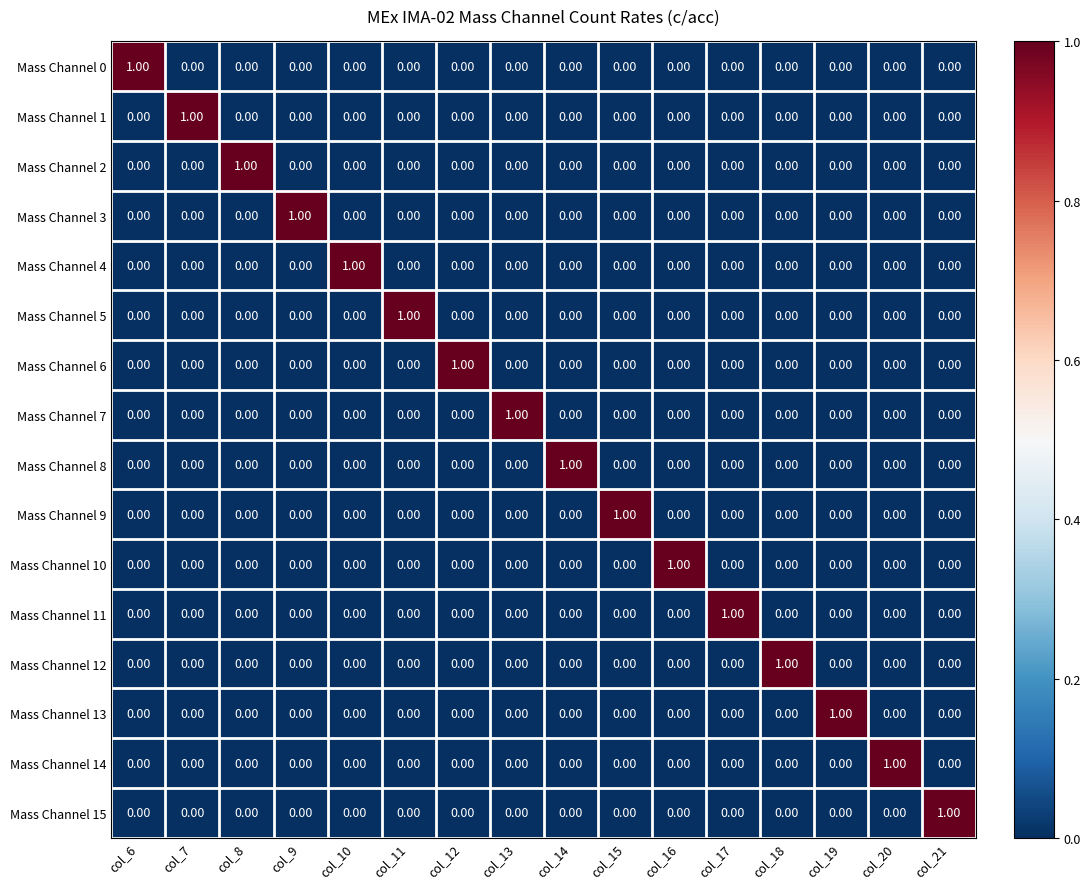

Reading right to left, what are all the values shown in this chart?

Mass Channel 0: col_21=0	col_20=0	col_19=0	col_18=0	col_17=0	col_16=0	col_15=0	col_14=0	col_13=0	col_12=0	col_11=0	col_10=0	col_9=0	col_8=0	col_7=0	col_6=1
Mass Channel 1: col_21=0	col_20=0	col_19=0	col_18=0	col_17=0	col_16=0	col_15=0	col_14=0	col_13=0	col_12=0	col_11=0	col_10=0	col_9=0	col_8=0	col_7=1	col_6=0
Mass Channel 2: col_21=0	col_20=0	col_19=0	col_18=0	col_17=0	col_16=0	col_15=0	col_14=0	col_13=0	col_12=0	col_11=0	col_10=0	col_9=0	col_8=1	col_7=0	col_6=0
Mass Channel 3: col_21=0	col_20=0	col_19=0	col_18=0	col_17=0	col_16=0	col_15=0	col_14=0	col_13=0	col_12=0	col_11=0	col_10=0	col_9=1	col_8=0	col_7=0	col_6=0
Mass Channel 4: col_21=0	col_20=0	col_19=0	col_18=0	col_17=0	col_16=0	col_15=0	col_14=0	col_13=0	col_12=0	col_11=0	col_10=1	col_9=0	col_8=0	col_7=0	col_6=0
Mass Channel 5: col_21=0	col_20=0	col_19=0	col_18=0	col_17=0	col_16=0	col_15=0	col_14=0	col_13=0	col_12=0	col_11=1	col_10=0	col_9=0	col_8=0	col_7=0	col_6=0
Mass Channel 6: col_21=0	col_20=0	col_19=0	col_18=0	col_17=0	col_16=0	col_15=0	col_14=0	col_13=0	col_12=1	col_11=0	col_10=0	col_9=0	col_8=0	col_7=0	col_6=0
Mass Channel 7: col_21=0	col_20=0	col_19=0	col_18=0	col_17=0	col_16=0	col_15=0	col_14=0	col_13=1	col_12=0	col_11=0	col_10=0	col_9=0	col_8=0	col_7=0	col_6=0
Mass Channel 8: col_21=0	col_20=0	col_19=0	col_18=0	col_17=0	col_16=0	col_15=0	col_14=1	col_13=0	col_12=0	col_11=0	col_10=0	col_9=0	col_8=0	col_7=0	col_6=0
Mass Channel 9: col_21=0	col_20=0	col_19=0	col_18=0	col_17=0	col_16=0	col_15=1	col_14=0	col_13=0	col_12=0	col_11=0	col_10=0	col_9=0	col_8=0	col_7=0	col_6=0
Mass Channel 10: col_21=0	col_20=0	col_19=0	col_18=0	col_17=0	col_16=1	col_15=0	col_14=0	col_13=0	col_12=0	col_11=0	col_10=0	col_9=0	col_8=0	col_7=0	col_6=0
Mass Channel 11: col_21=0	col_20=0	col_19=0	col_18=0	col_17=1	col_16=0	col_15=0	col_14=0	col_13=0	col_12=0	col_11=0	col_10=0	col_9=0	col_8=0	col_7=0	col_6=0
Mass Channel 12: col_21=0	col_20=0	col_19=0	col_18=1	col_17=0	col_16=0	col_15=0	col_14=0	col_13=0	col_12=0	col_11=0	col_10=0	col_9=0	col_8=0	col_7=0	col_6=0
Mass Channel 13: col_21=0	col_20=0	col_19=1	col_18=0	col_17=0	col_16=0	col_15=0	col_14=0	col_13=0	col_12=0	col_11=0	col_10=0	col_9=0	col_8=0	col_7=0	col_6=0
Mass Channel 14: col_21=0	col_20=1	col_19=0	col_18=0	col_17=0	col_16=0	col_15=0	col_14=0	col_13=0	col_12=0	col_11=0	col_10=0	col_9=0	col_8=0	col_7=0	col_6=0
Mass Channel 15: col_21=1	col_20=0	col_19=0	col_18=0	col_17=0	col_16=0	col_15=0	col_14=0	col_13=0	col_12=0	col_11=0	col_10=0	col_9=0	col_8=0	col_7=0	col_6=0